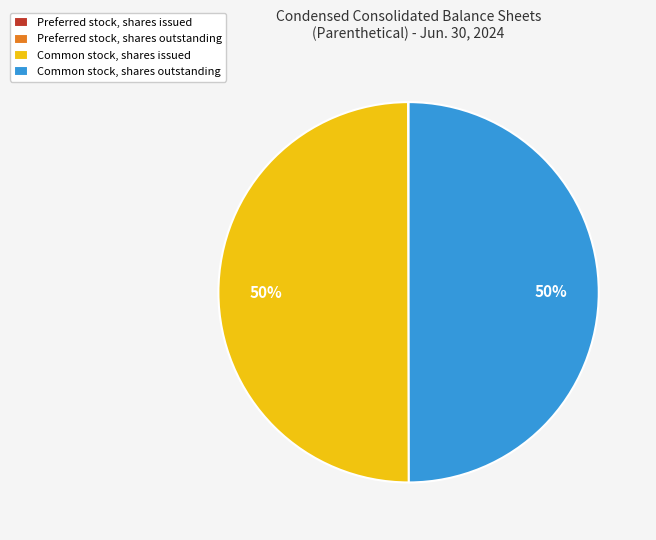

To the nearest percent, what is the difference between the largest and smallest slice percentages?

50%